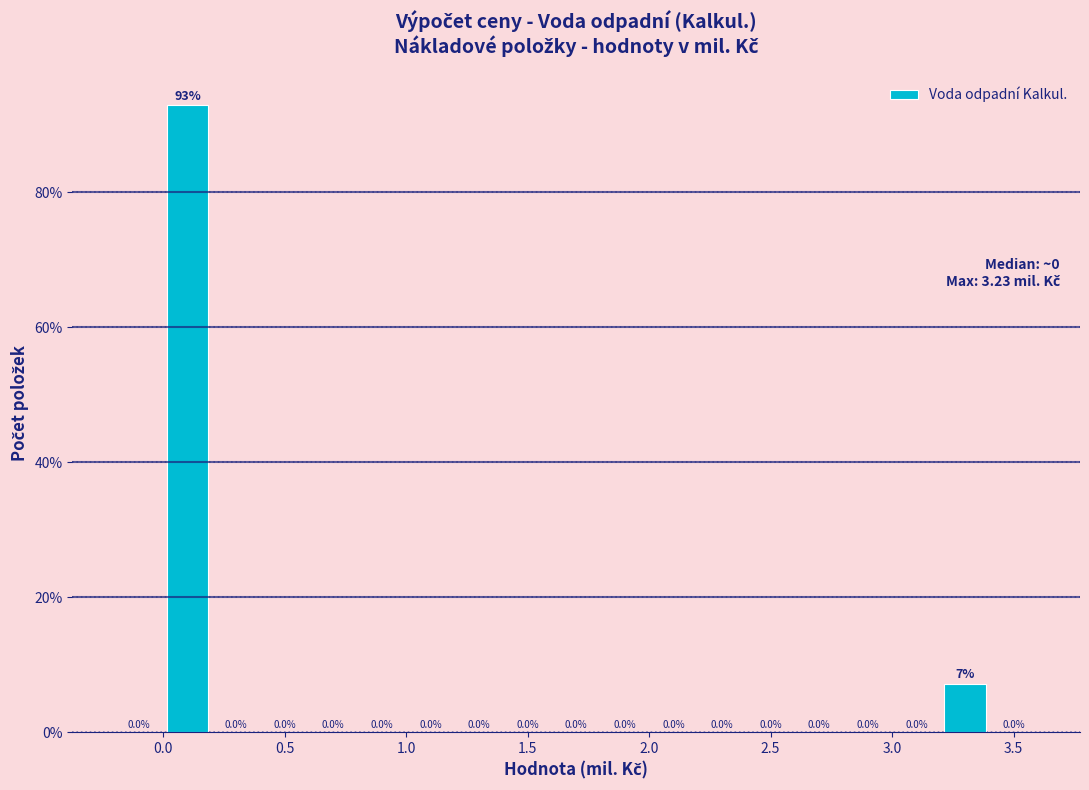

Over which range of the x-axis is the bar tallest?

0.0 to 0.2